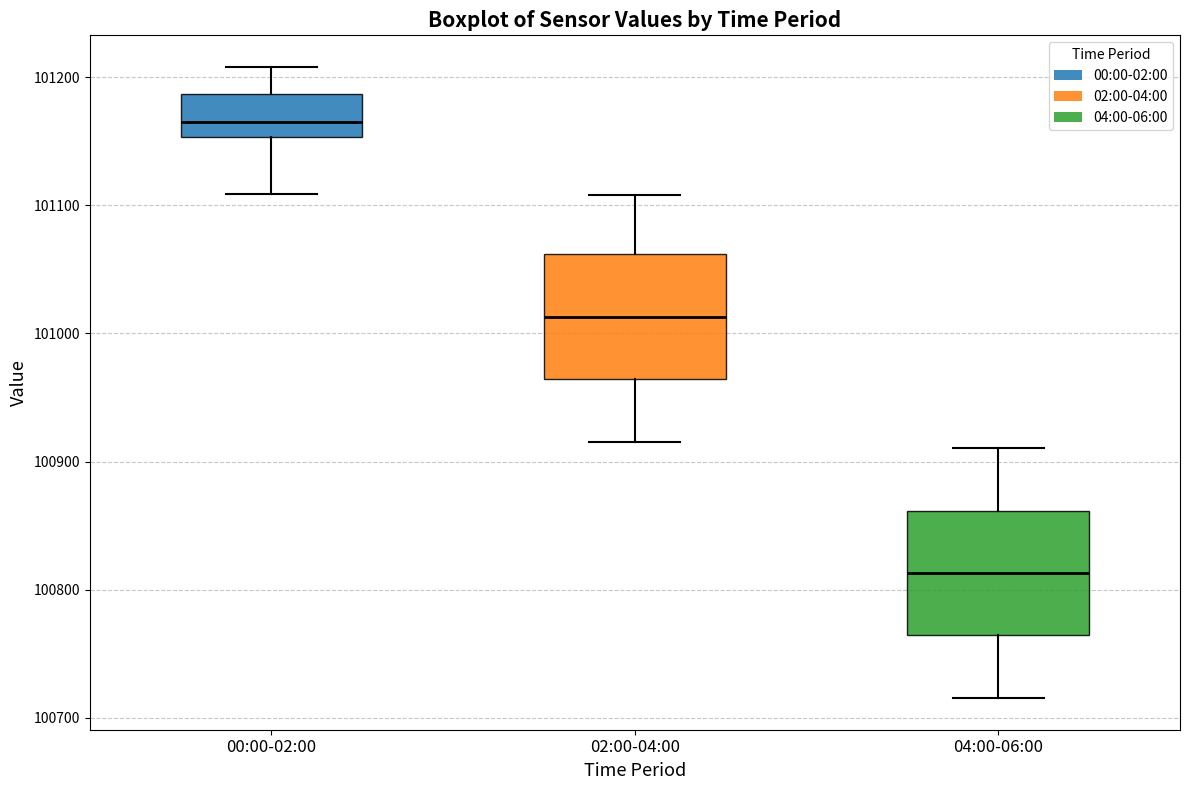

Reading left to right, read every box against the y-axis: the position of its median line, the range the box covers, and the ends of its whiskers. The values are not printed on the chart, so give them approximately, as read against the axis.

00:00-02:00: median 101160, box 101150 to 101190, whiskers 101110 to 101210
02:00-04:00: median 101010, box 100960 to 101060, whiskers 100920 to 101110
04:00-06:00: median 100810, box 100760 to 100860, whiskers 100720 to 100910